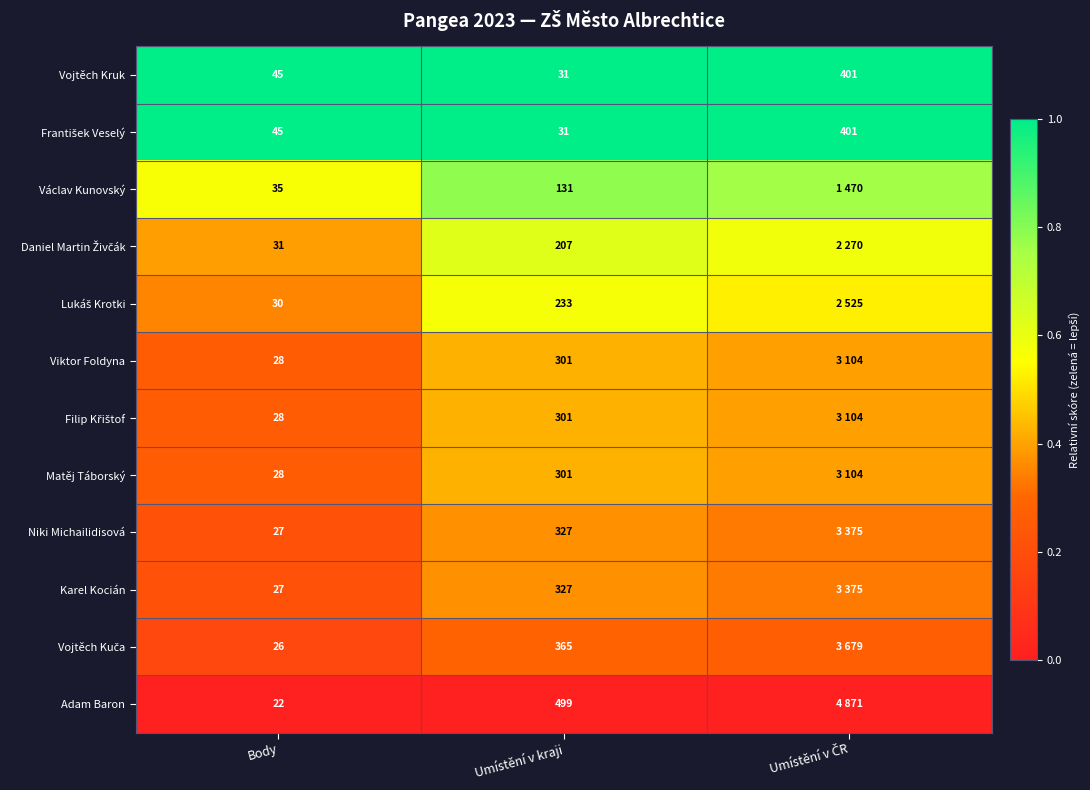

The value of Matěj Táborský at Body is 0.2. True or false?

False